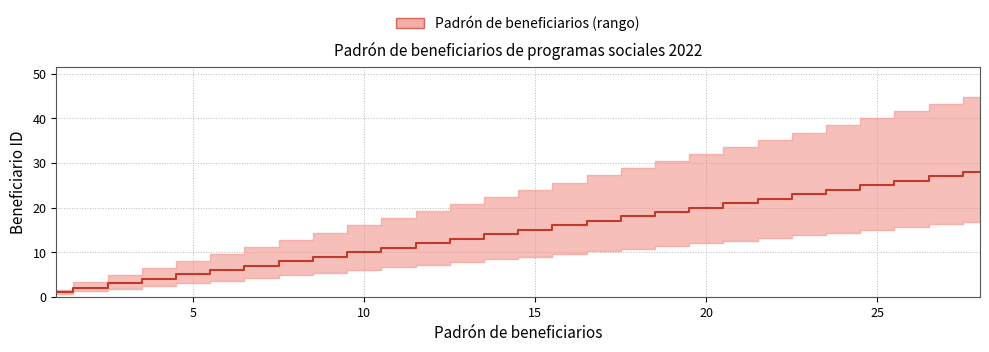

Reading left to right, transcribe all the data shown in this chart.

1=1	2=2	3=3	4=4	5=5	6=6	7=7	8=8	9=9	10=10	11=11	12=12	13=13	14=14	15=15	16=16	17=17	18=18	19=19	20=20	21=21	22=22	23=23	24=24	25=25	26=26	27=27	28=28